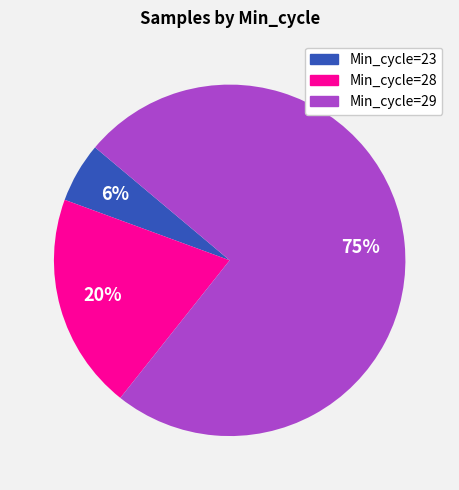

To the nearest percent, what is the average slice percentage?

33%